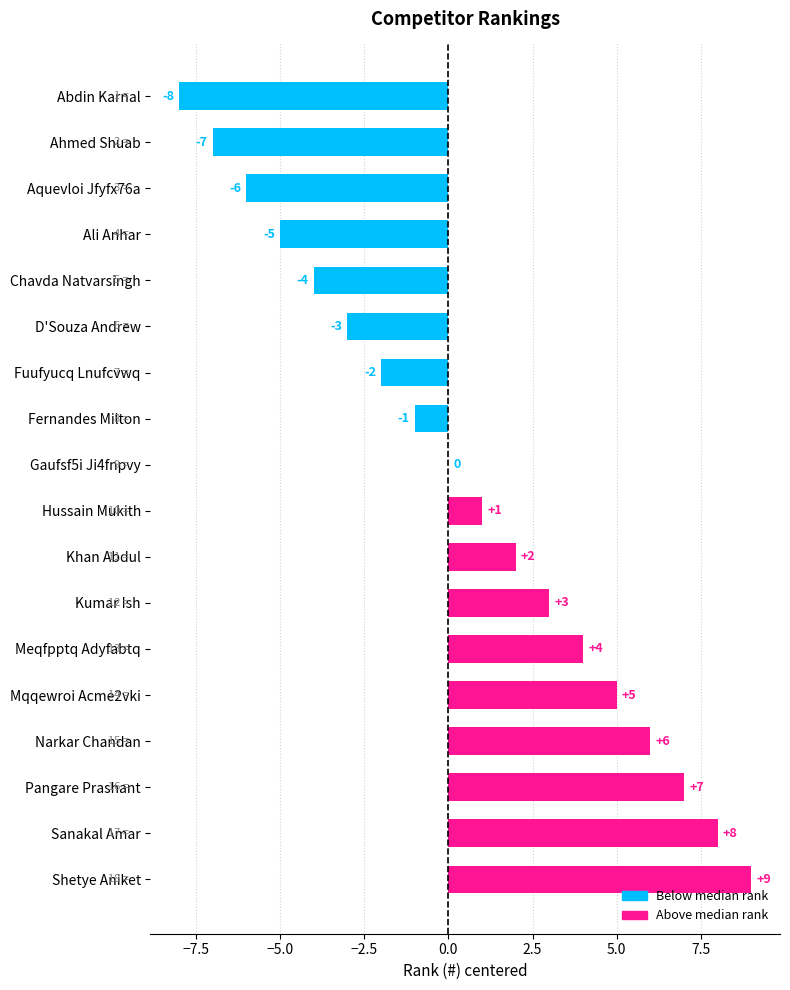

What is the sum of all values?

9